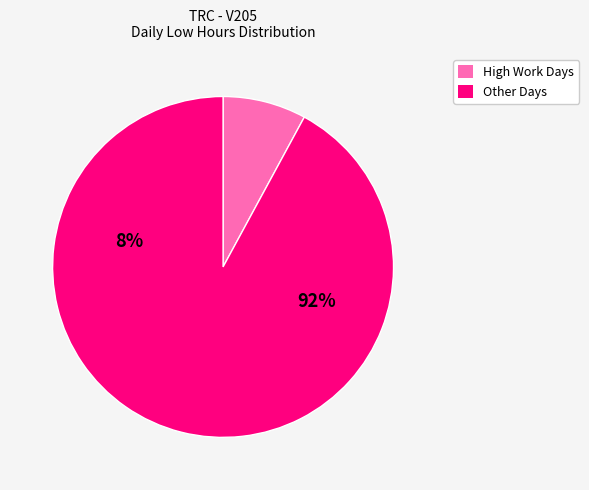

Is 6-Fri the majority of the pie?

No